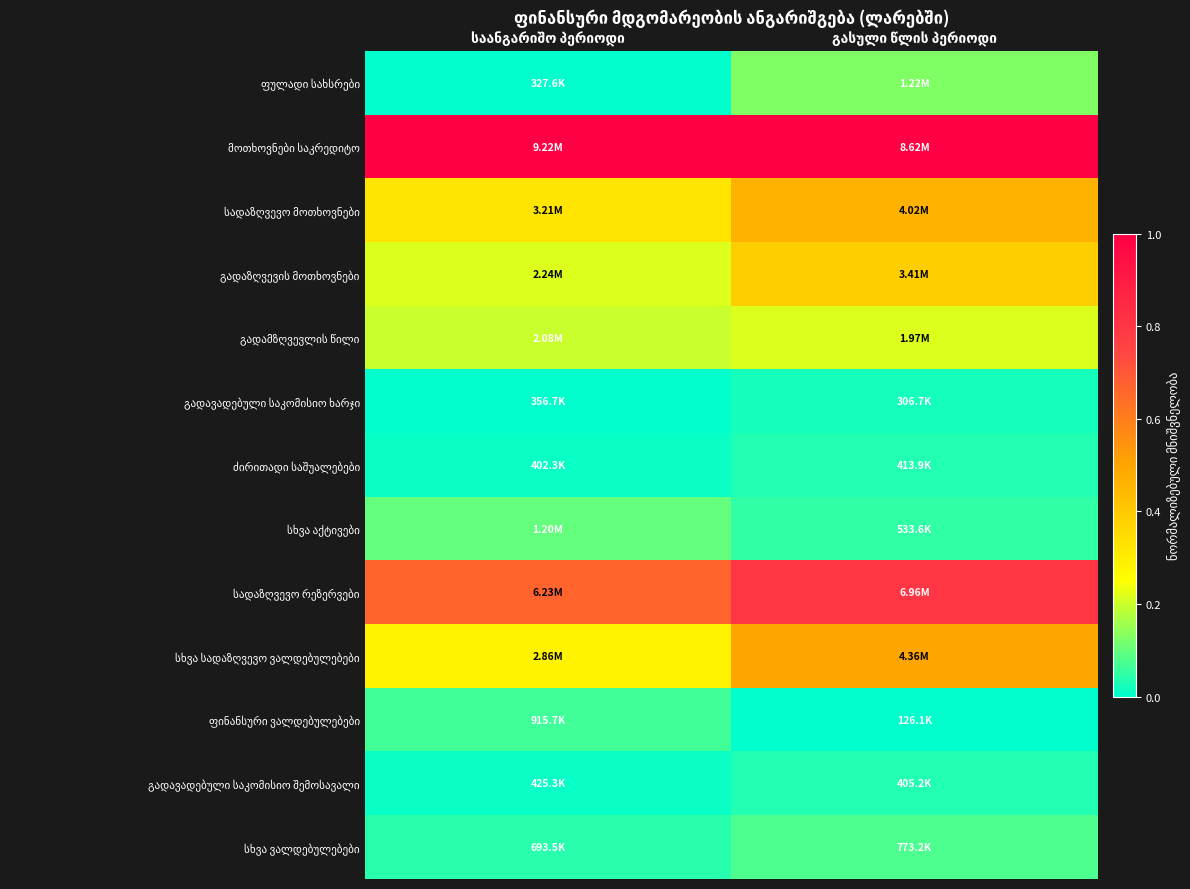

Which series changed the most between საანგარიშო პერიოდი and გასული წლის პერიოდი?

სხვა სადაზღვევო ვალდებულებები